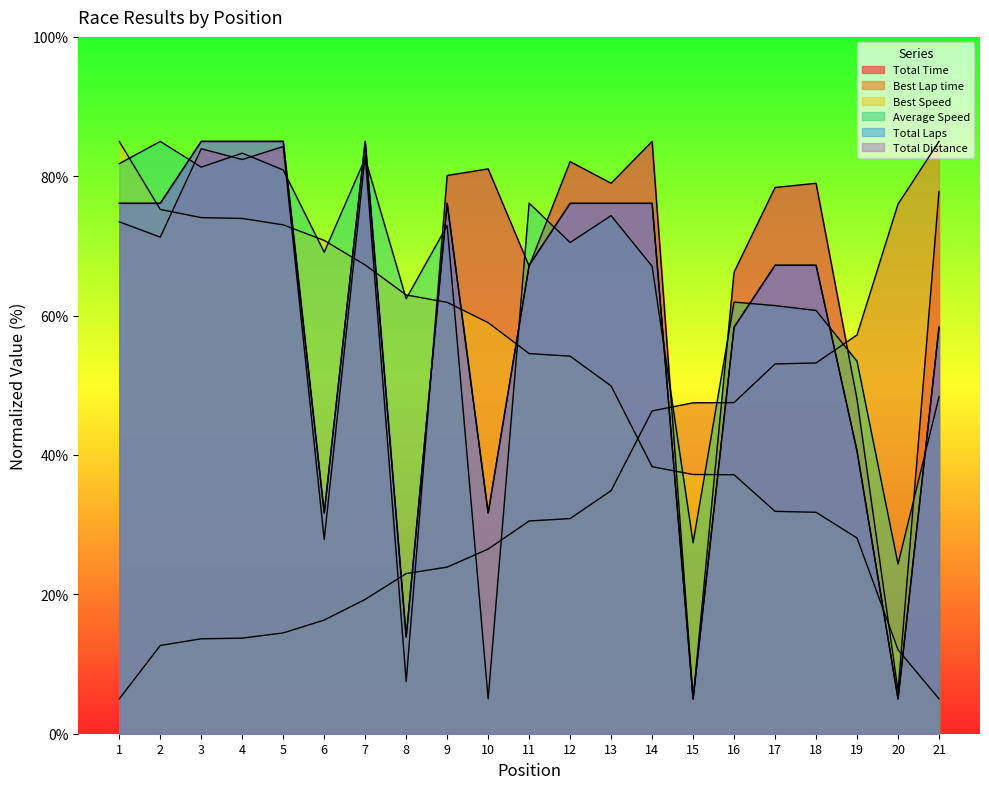

At 16, list the series in order from smallest to largest.

Best Speed, Best Lap time, Total Laps, Total Distance, Average Speed, Total Time